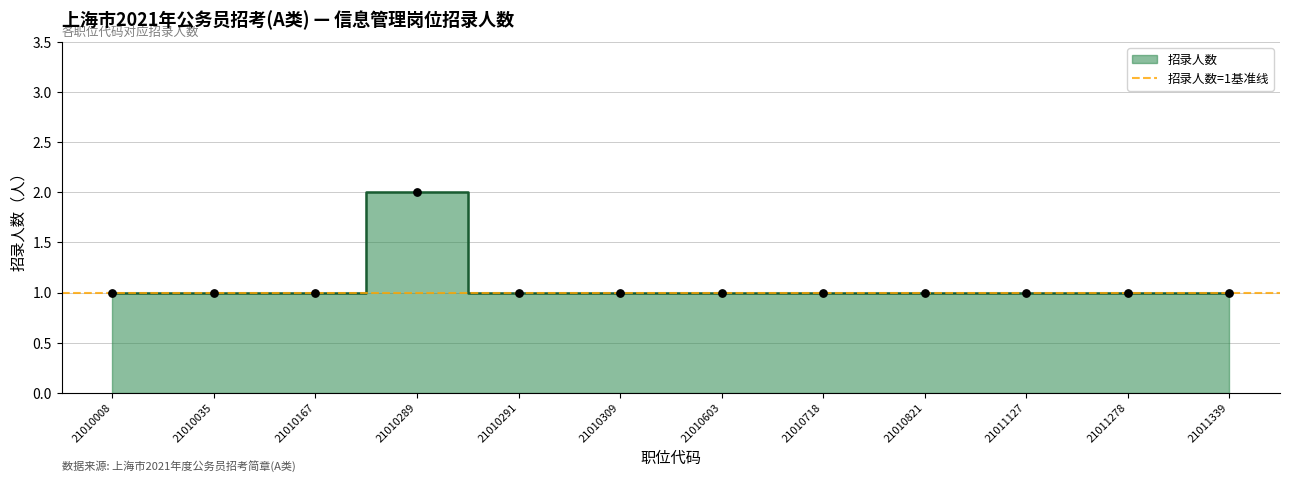

Between 21010167 and 21010309, which is larger?

21010167